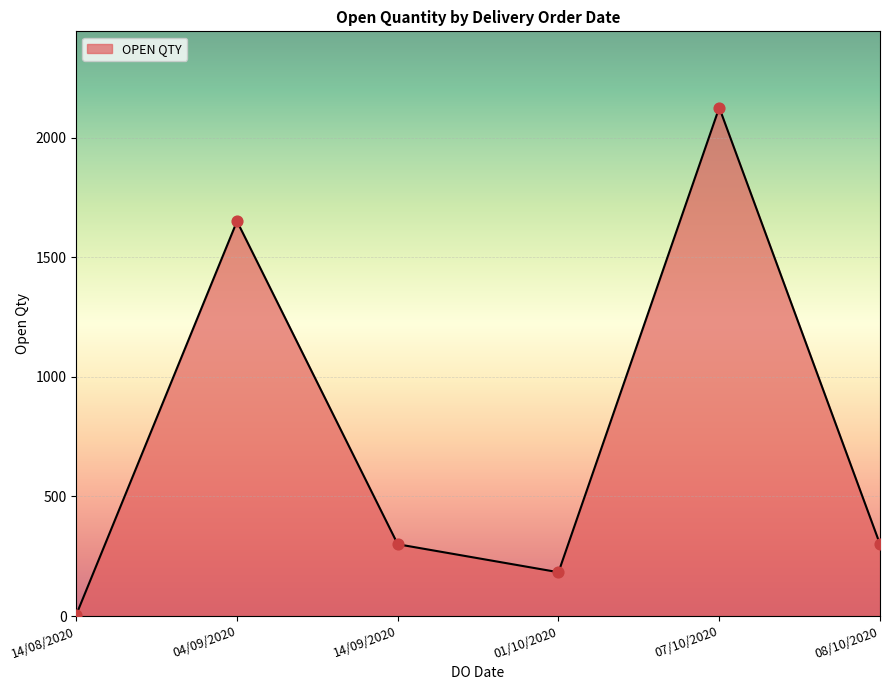

Approximately how many times larger is the value at 14/09/2020 compared to 08/10/2020?

1.0